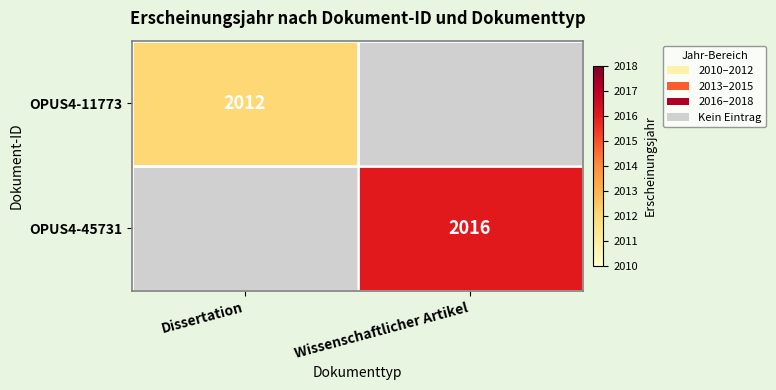

At how many categories does at least one series exceed 2012?

1